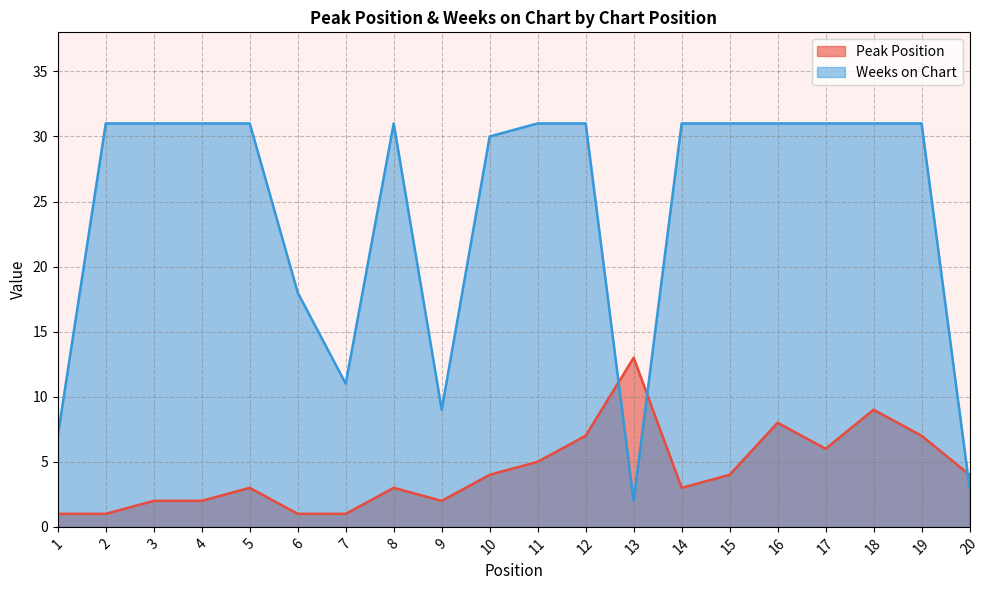

Which series has the largest total across all categories?

Weeks on Chart